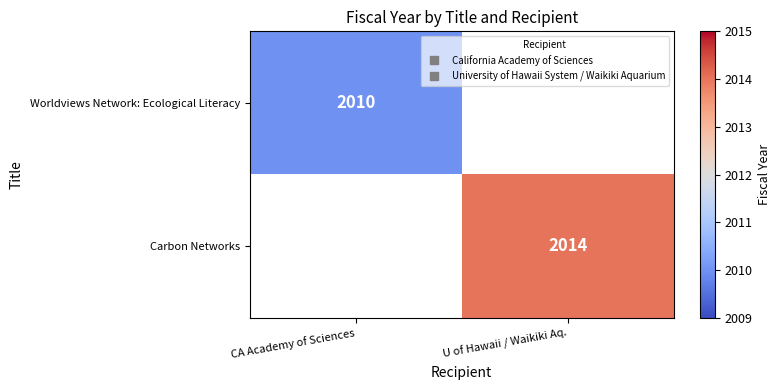

Which series has the largest range (max minus min)?

Worldviews Network: Ecological Literacy